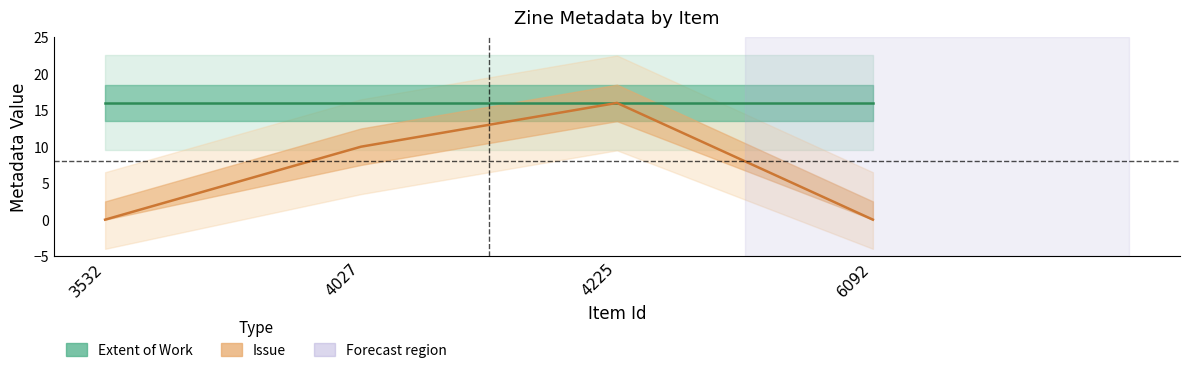

The Extent of Work series shows 16 at 3532. True or false?

True